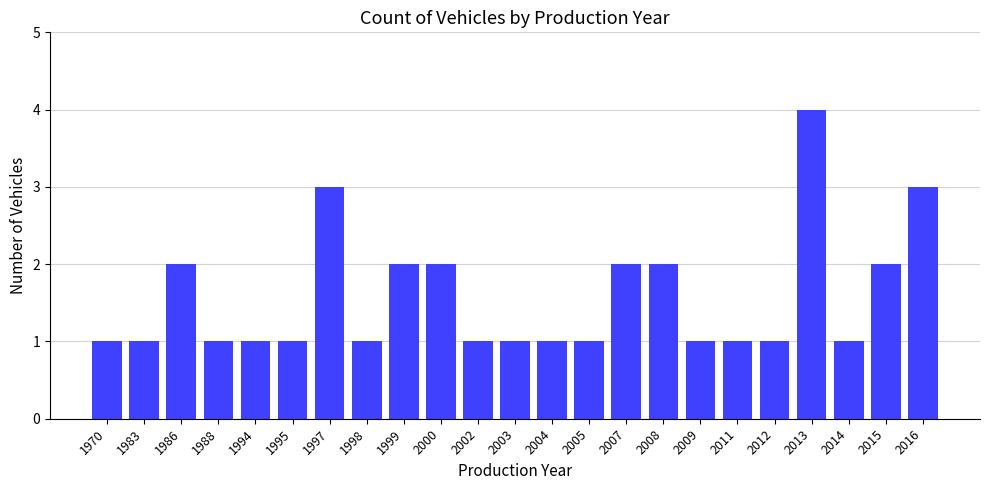

Reading left to right, transcribe all the data shown in this chart.

1	1	2	1	1	1	3	1	2	2	1	1	1	1	2	2	1	1	1	4	1	2	3